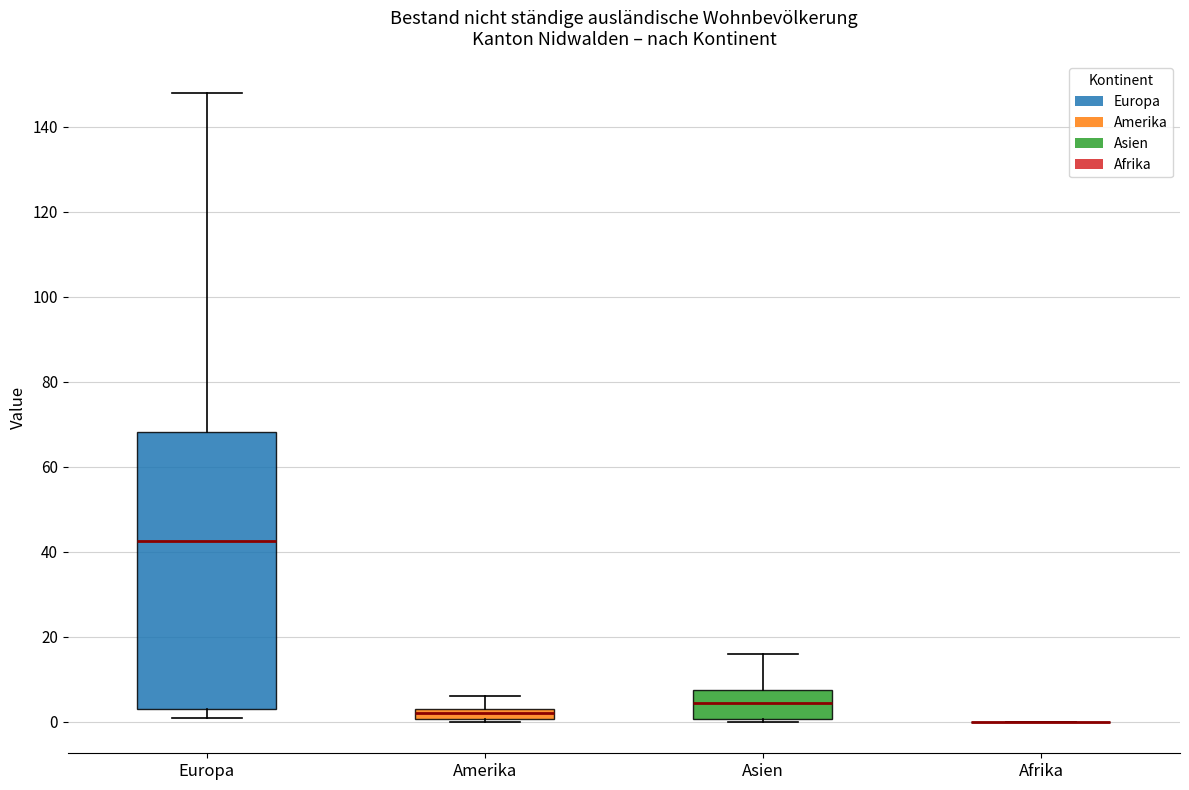

Which box is the tallest, from its lower edge to its upper edge?

Europa